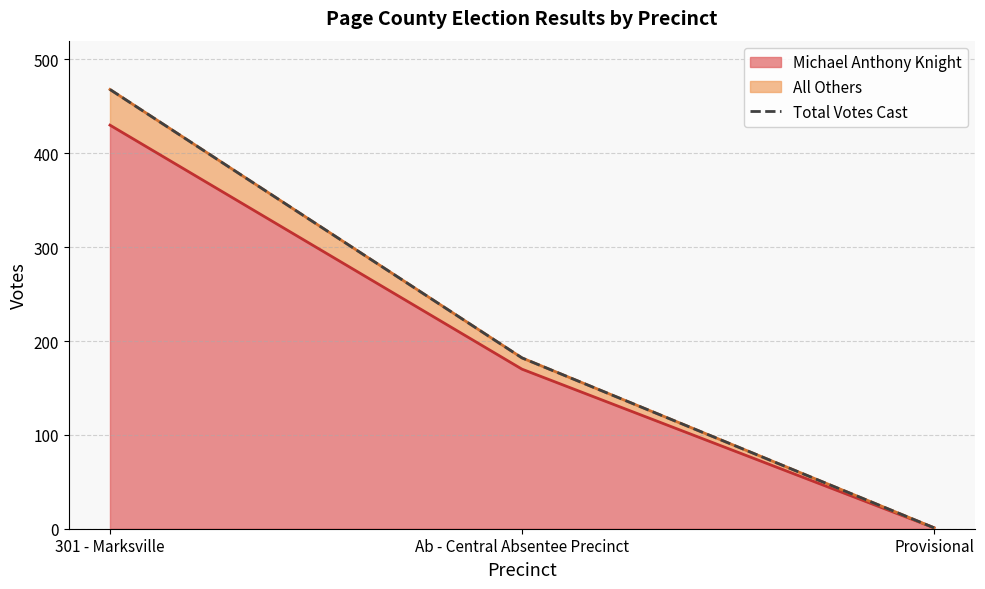

What is the change in value from Ab - Central Absentee Precinct to Provisional?

-181